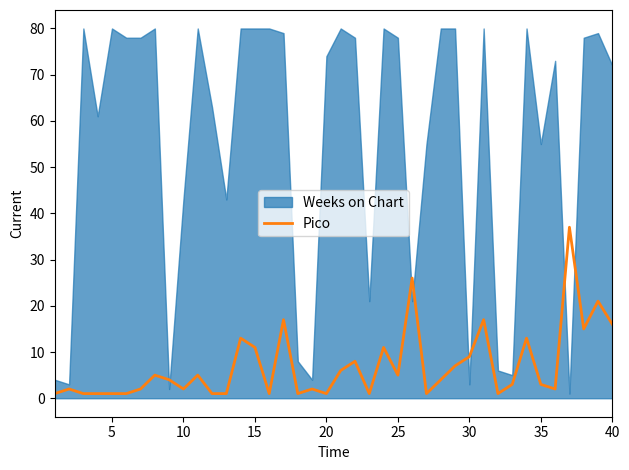

Does the chart display data point markers on the line(s)?

No